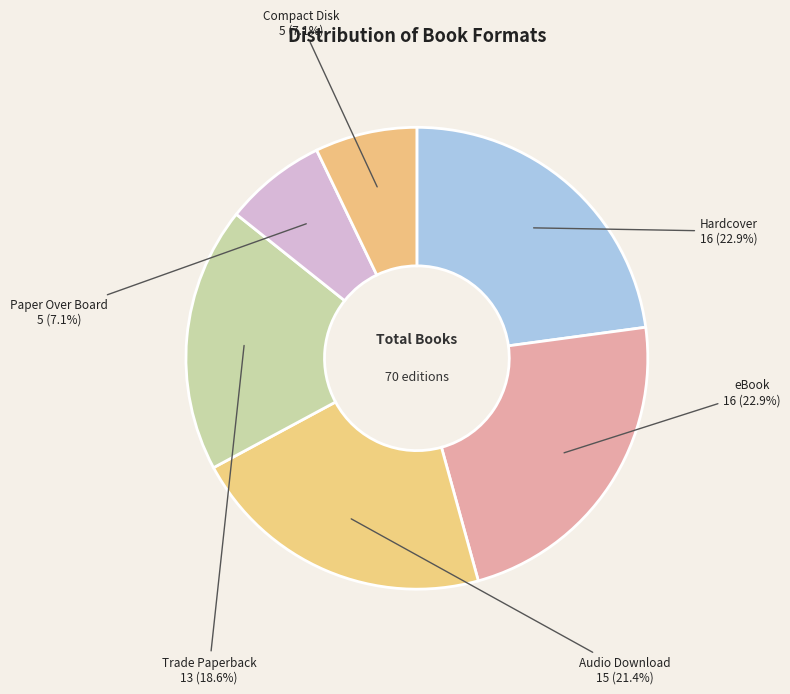

What percentage is the Trade Paperback slice, to the nearest percent?

19%